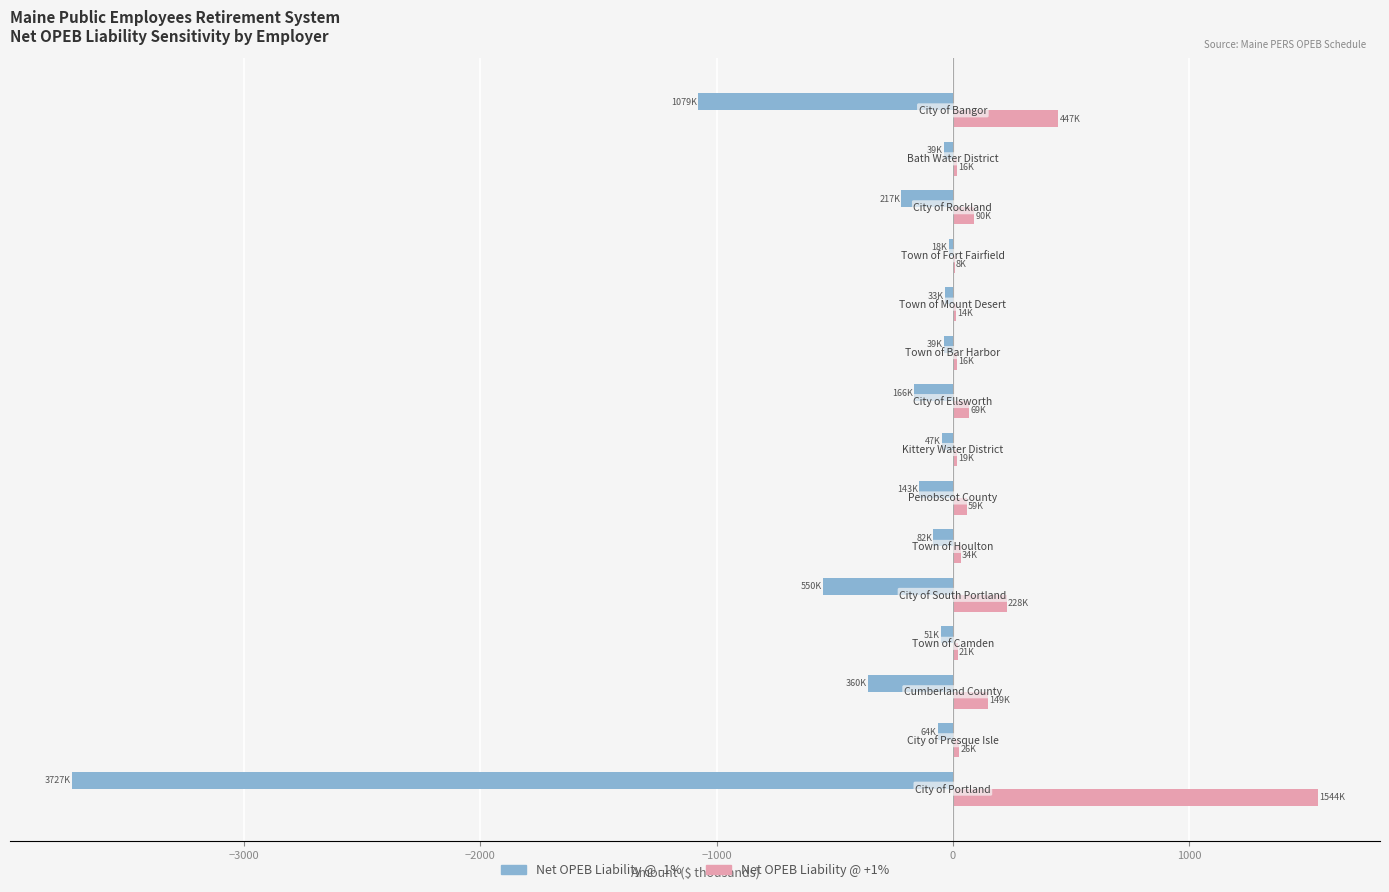

What is the sum of all Net OPEB Liability @ +1% values?

2741.1